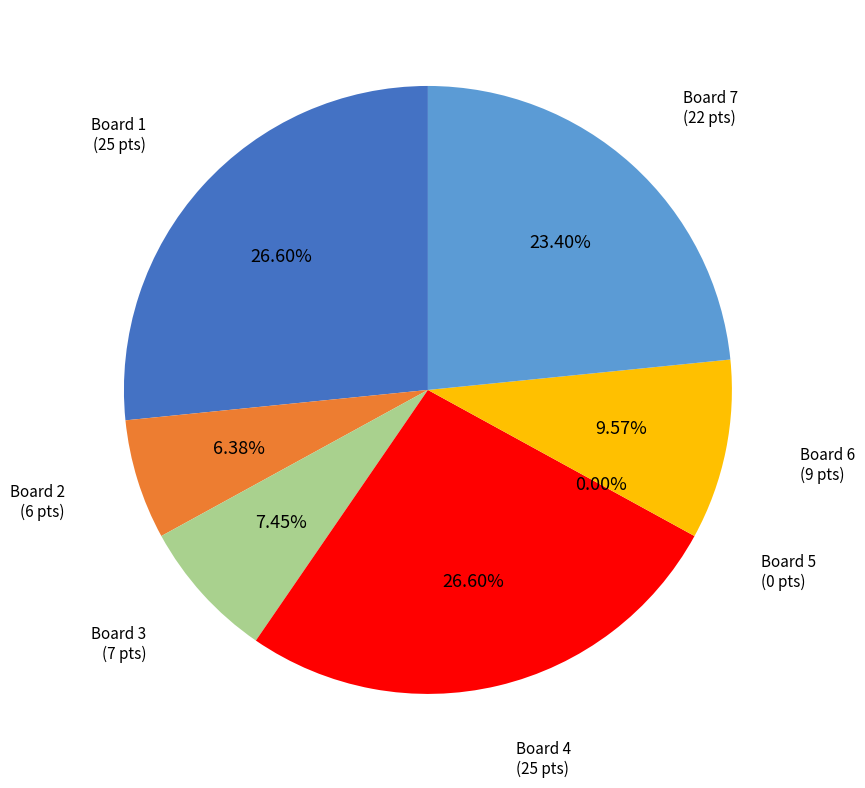

To the nearest percent, what is the average slice percentage?

14%